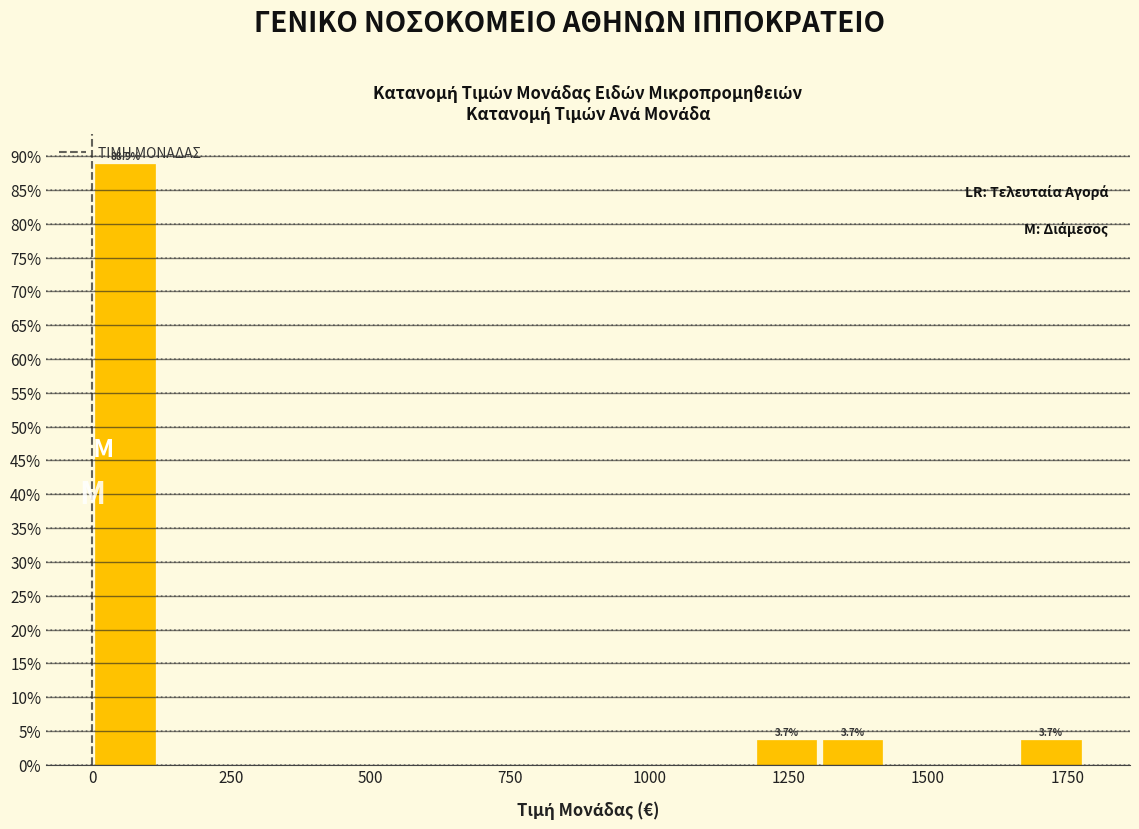

Around what value on the x-axis is the tallest bar? Give the approximate position of its centre, as read against the axis.

50